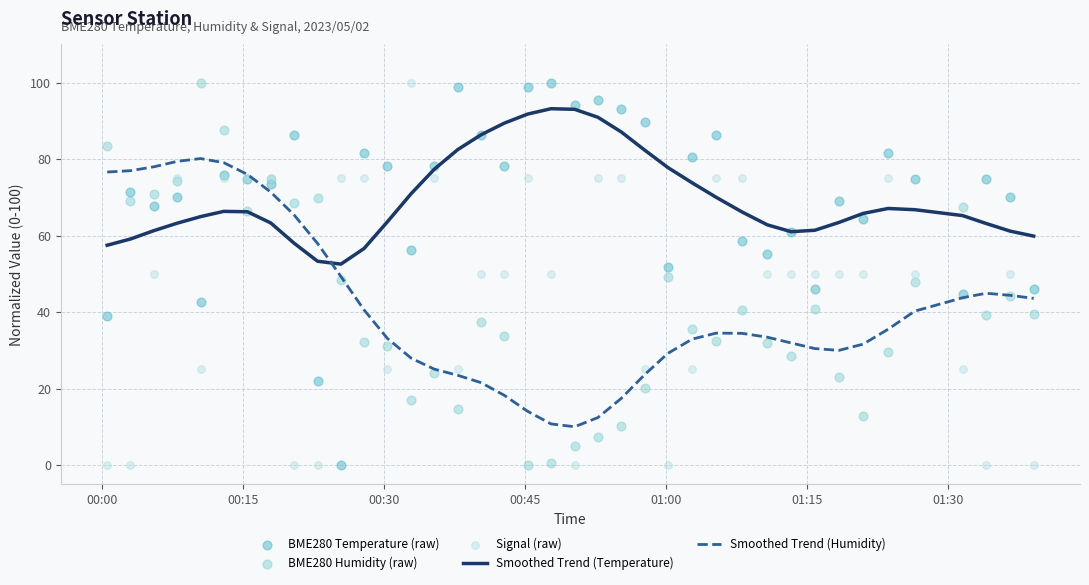

What is the minimum value for Smoothed Trend (Temperature)?

52.5